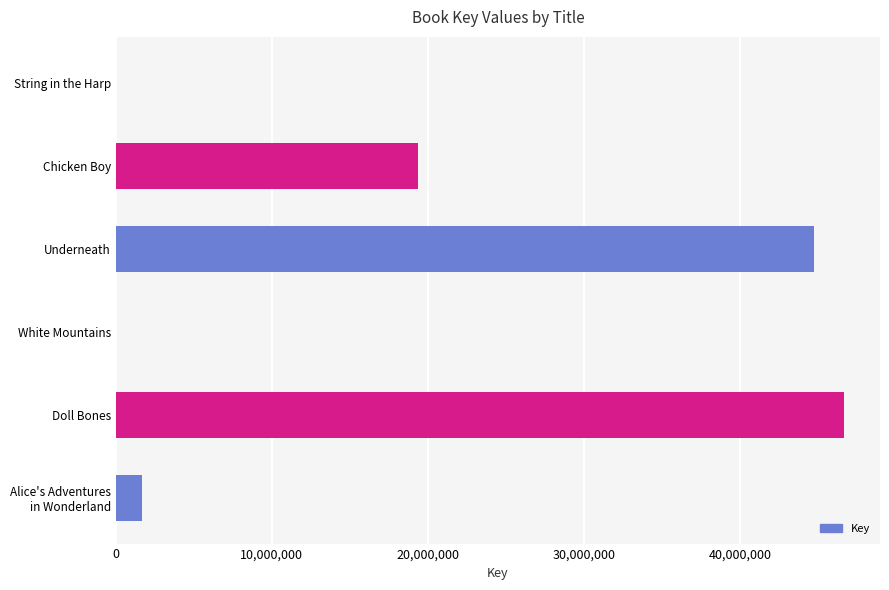

What is the sum of all values?

112400481